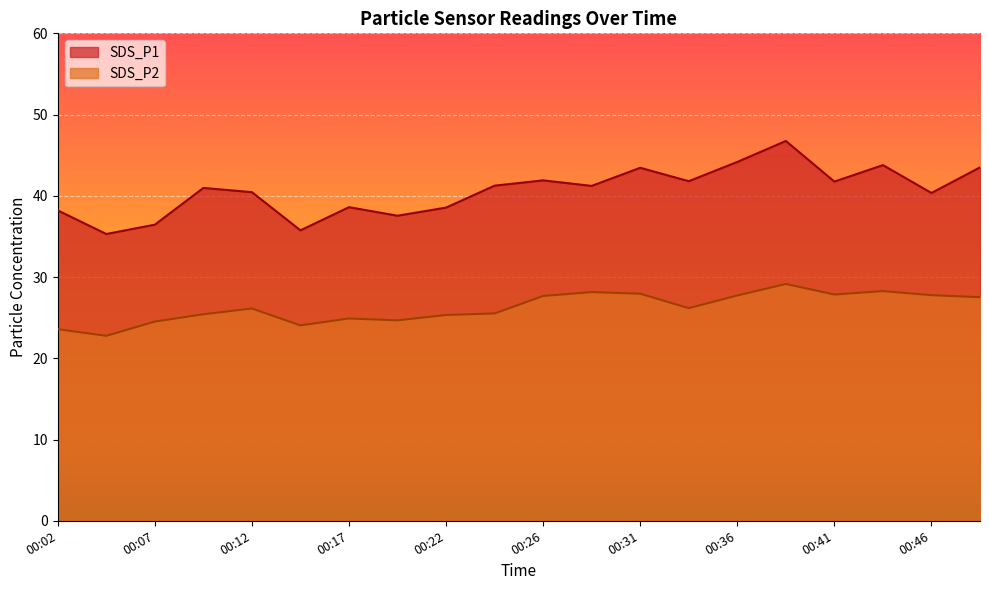

At which label is SDS_P2 closest to 25?

00:17